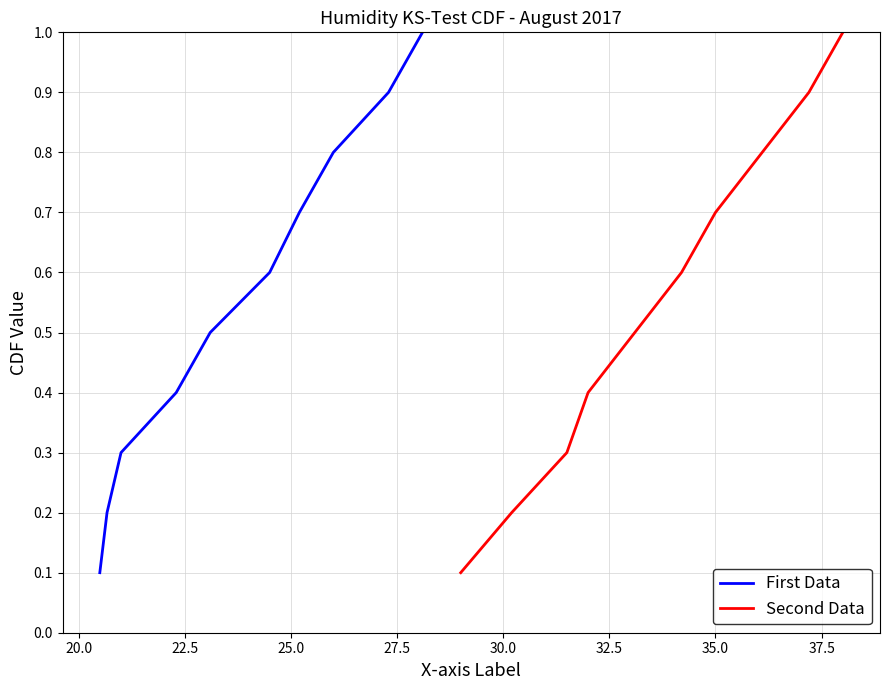

What is the maximum value for Second Data?

1.0